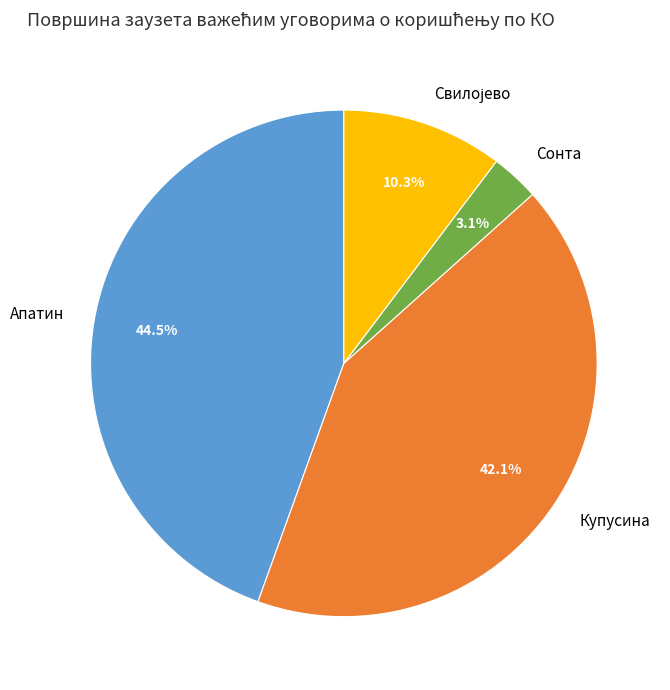

Is there a majority slice in this chart?

No